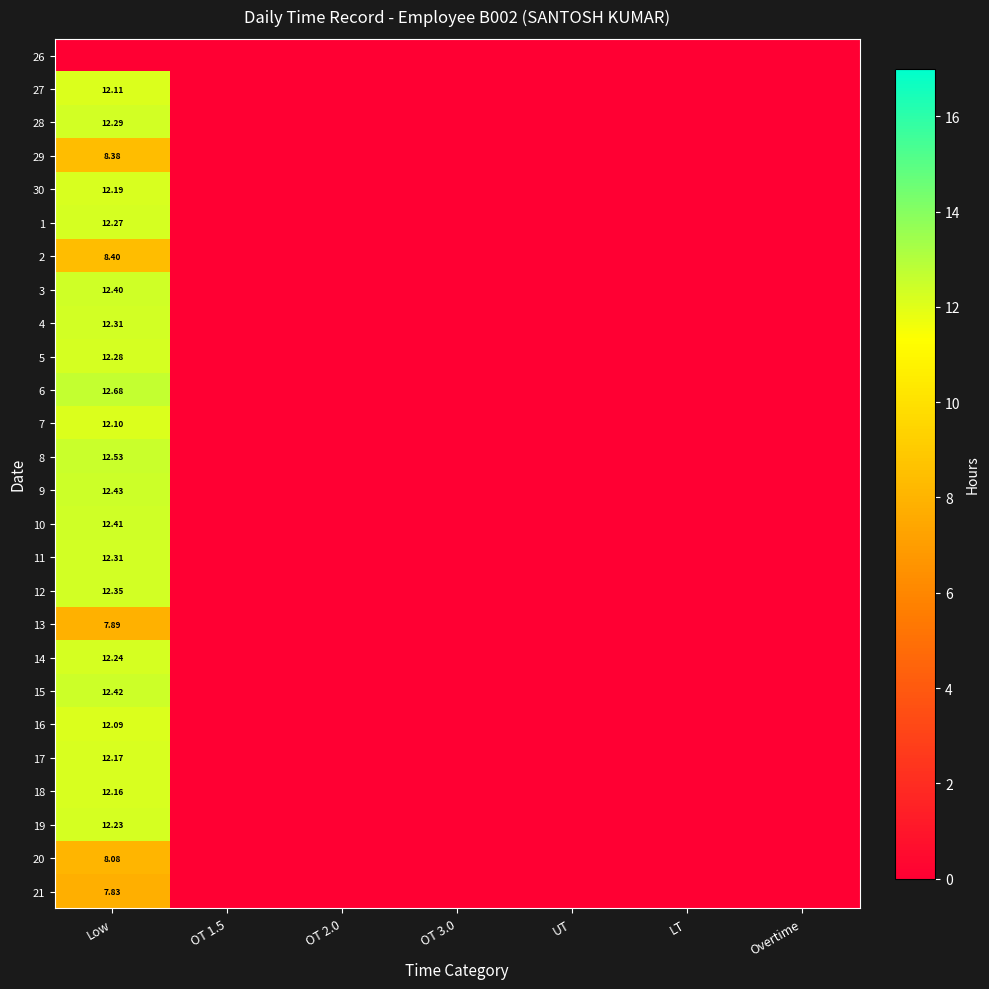

Count the number of data series in this chart.

26